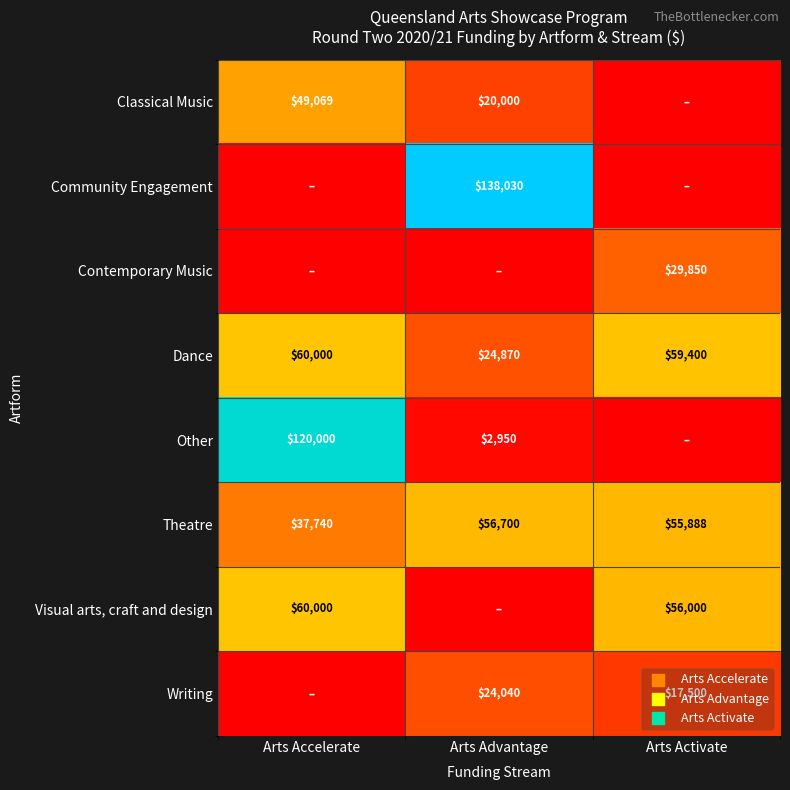

What is the spread (max minus min) of values at Arts Advantage?

138030